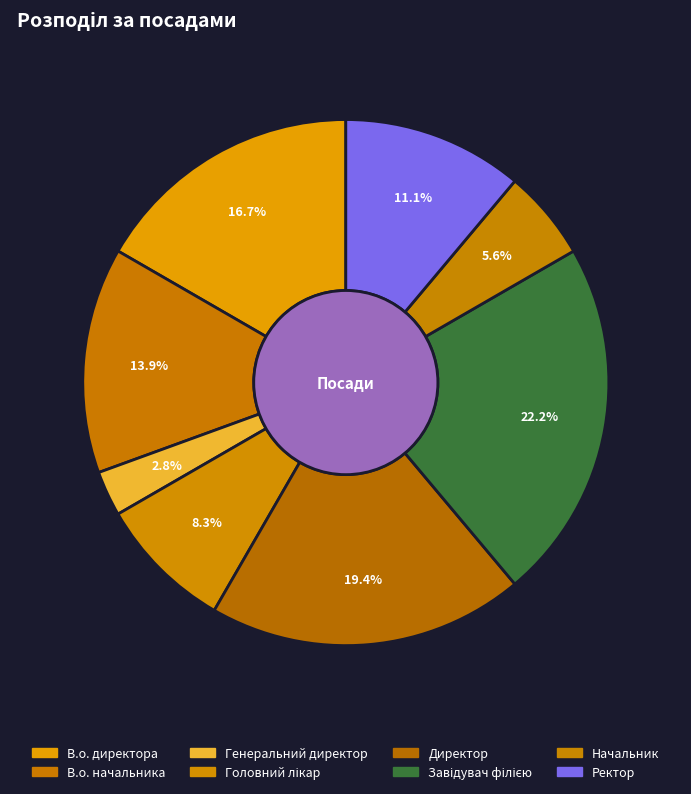

Does В.о. директора represent more than half of the total?

No